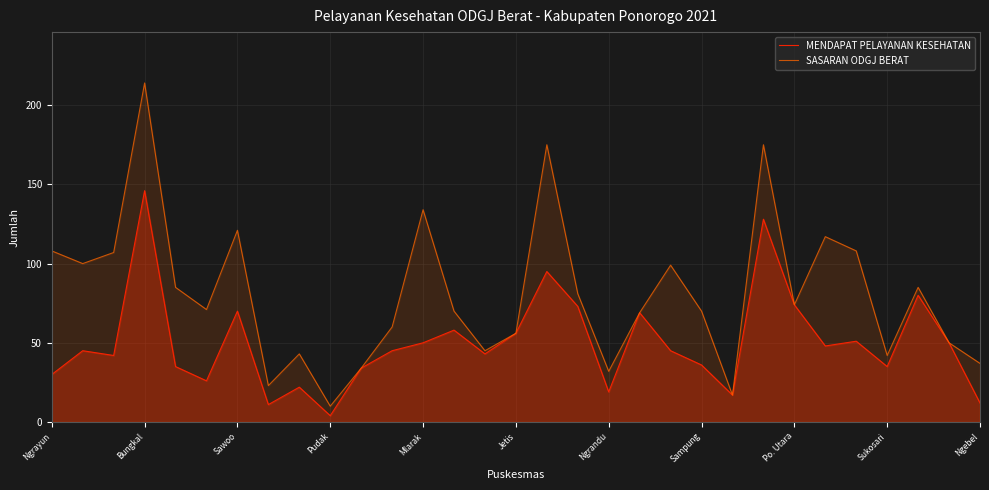

List the series in order of their overall mean, lowest first.

MENDAPAT PELAYANAN KESEHATAN, SASARAN ODGJ BERAT